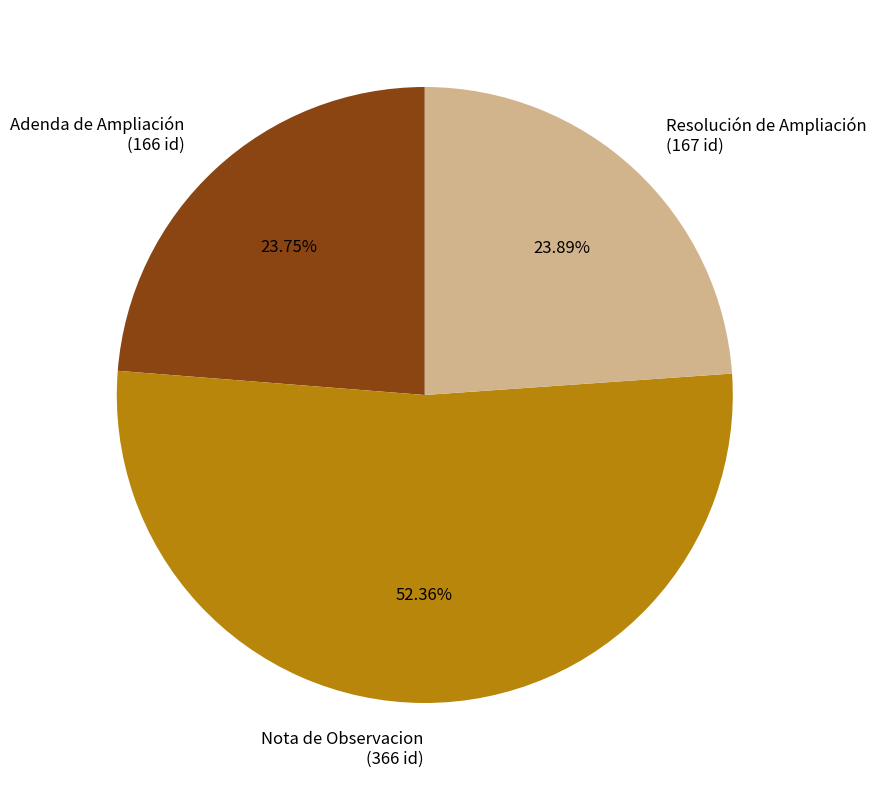

What percentage do Resolución de Ampliación and Adenda de Ampliación together represent?

47.6%